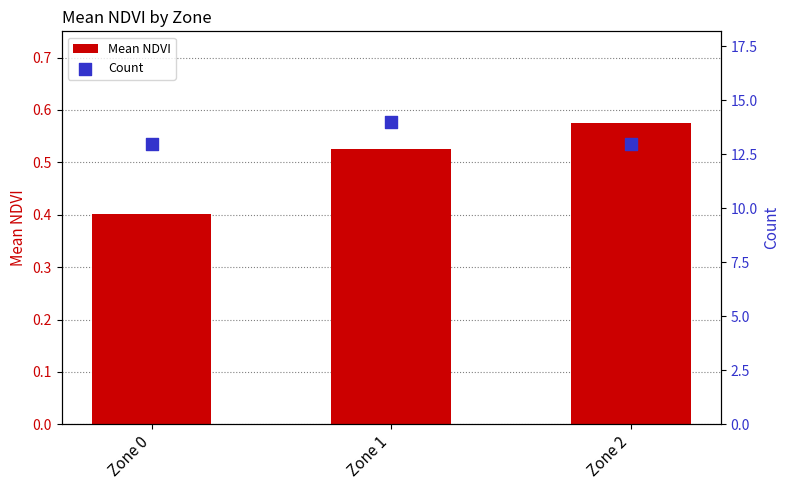

What is the total value across all series at Zone 1?

14.5